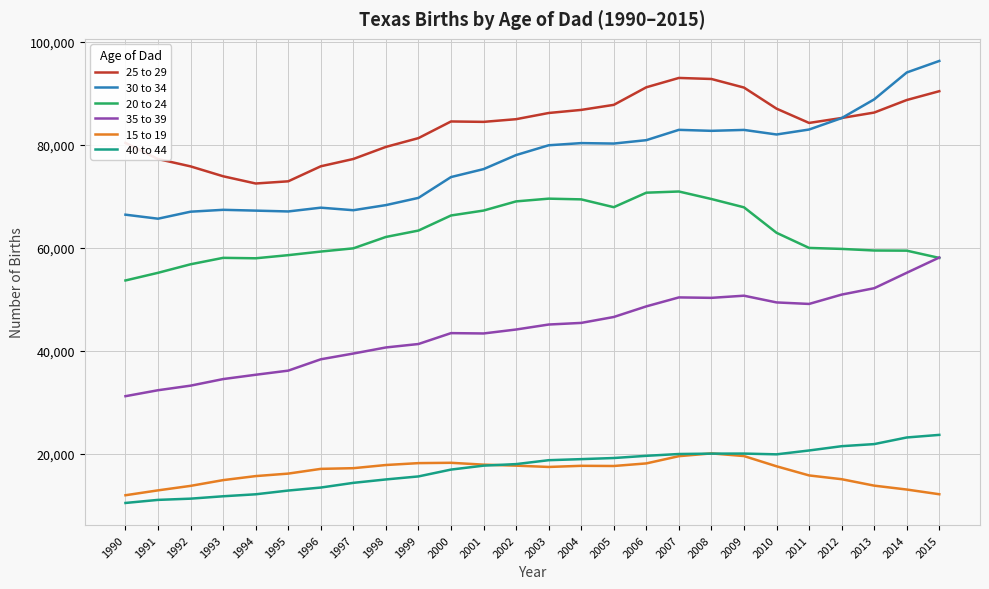

What is the average value of the 30 to 34 series?

76923